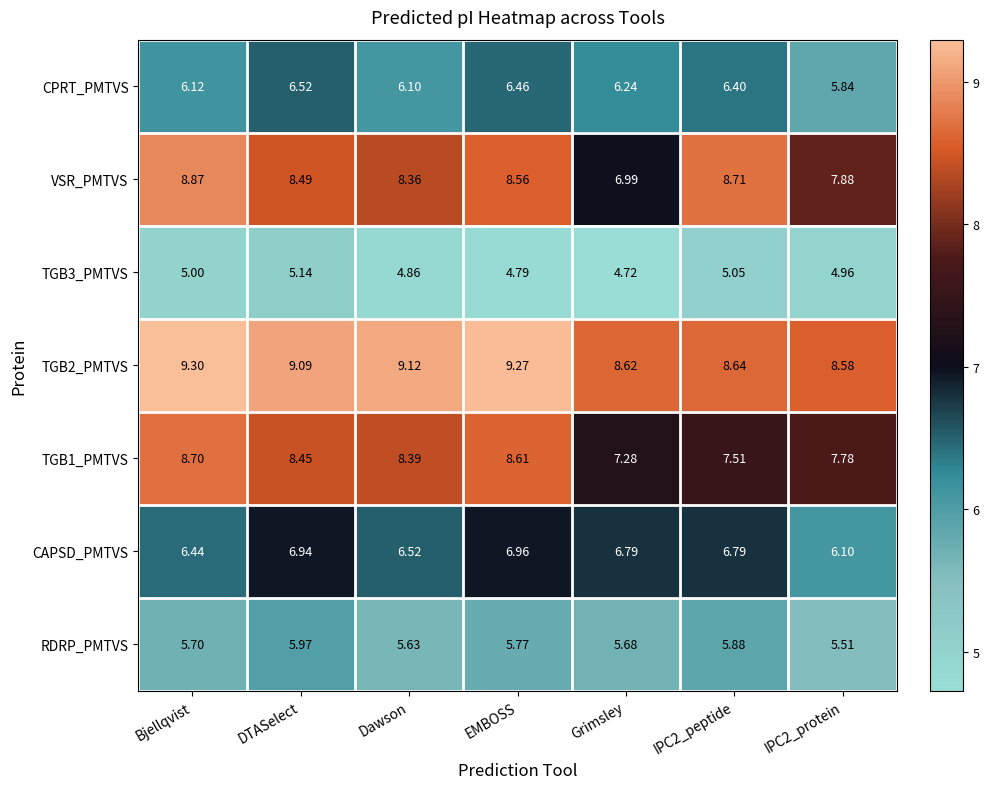

Where does the VSR_PMTVS series first go above 8?

Bjellqvist